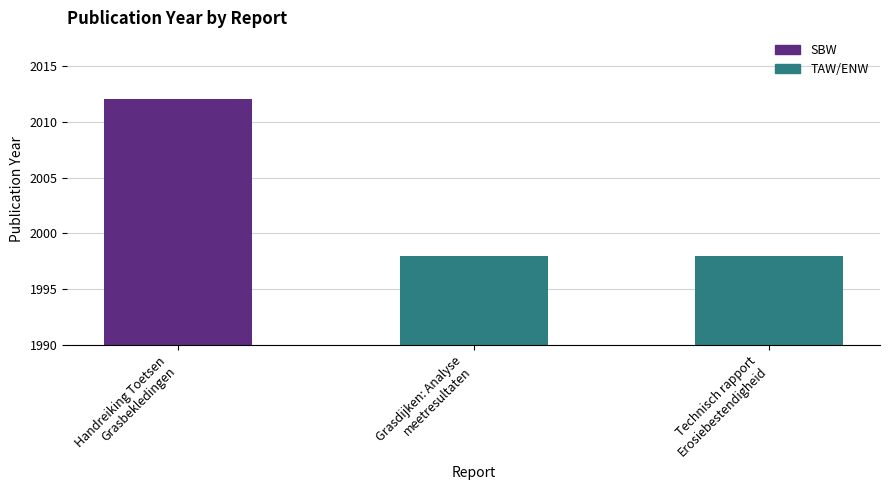

Reading left to right, transcribe all the data shown in this chart.

Handreiking Toetsen
Grasbekledingen=2012	Grasdijken: Analyse
meetresultaten=1998	Technisch rapport
Erosiebestendigheid=1998